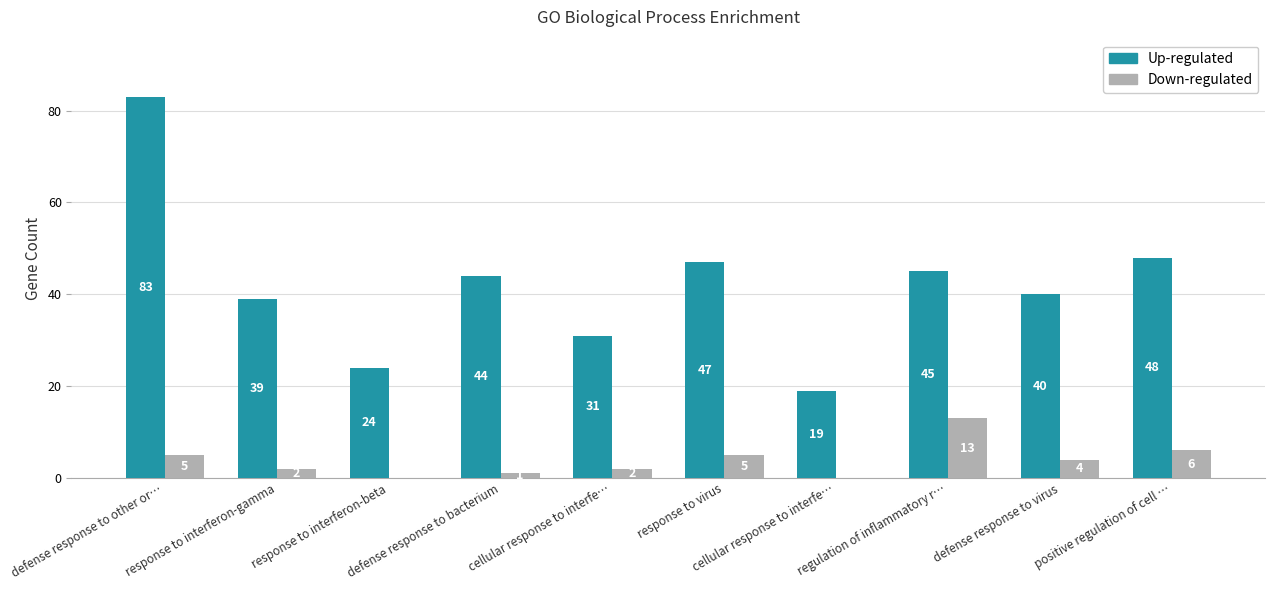

How many positive values does the Down-regulated series have?

8